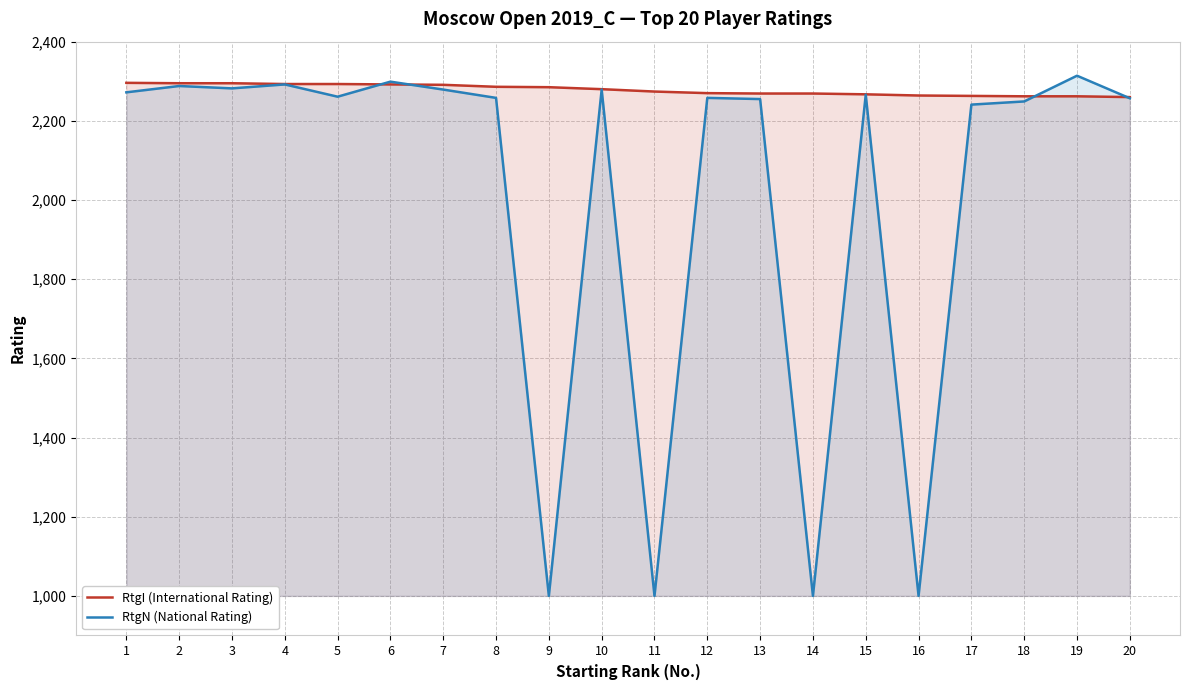

Does the chart display data point markers on the line(s)?

No